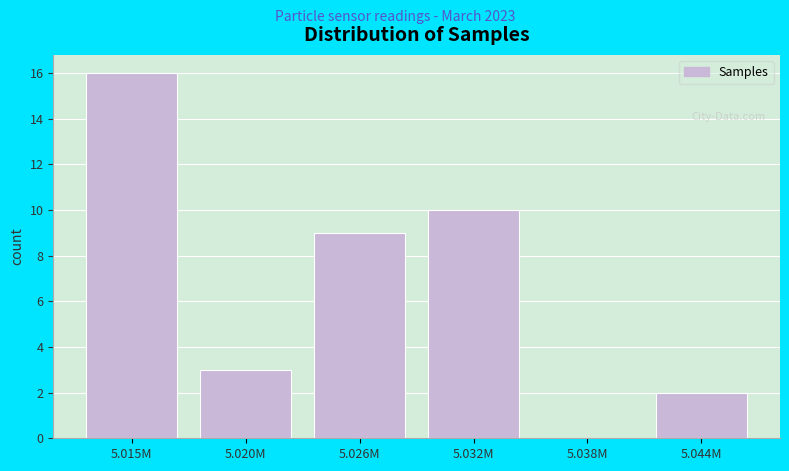

Reading left to right, list all the values displayed in this chart.

5.015M=16	5.020M=3	5.026M=9	5.032M=10	5.038M=0	5.044M=2